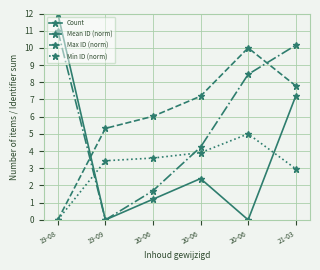

Between 19-08 and 21-03, which is larger?

19-08